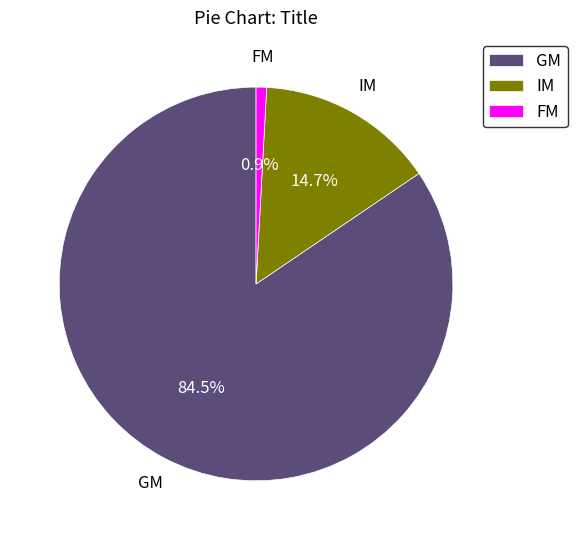

Is there any slice that represents more than half of the pie?

Yes